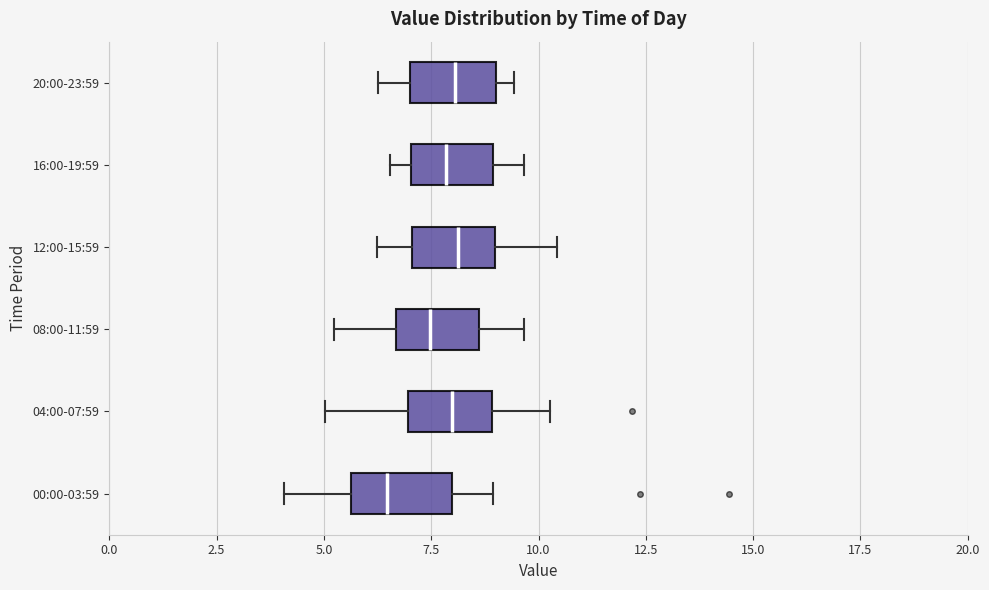

Reading bottom to top, read every box against the x-axis: the position of its median line, the range the box covers, and the ends of its whiskers. The values are not printed on the chart, so give them approximately, as read against the axis.

00:00-03:59: median 6.5, box 5.5 to 8.0, whiskers 4.0 to 9.0
04:00-07:59: median 8.0, box 7.0 to 9.0, whiskers 5.0 to 10.5
08:00-11:59: median 7.5, box 6.5 to 8.5, whiskers 5.0 to 9.5
12:00-15:59: median 8.0, box 7.0 to 9.0, whiskers 6.0 to 10.5
16:00-19:59: median 8.0, box 7.0 to 9.0, whiskers 6.5 to 9.5
20:00-23:59: median 8.0, box 7.0 to 9.0, whiskers 6.5 to 9.5